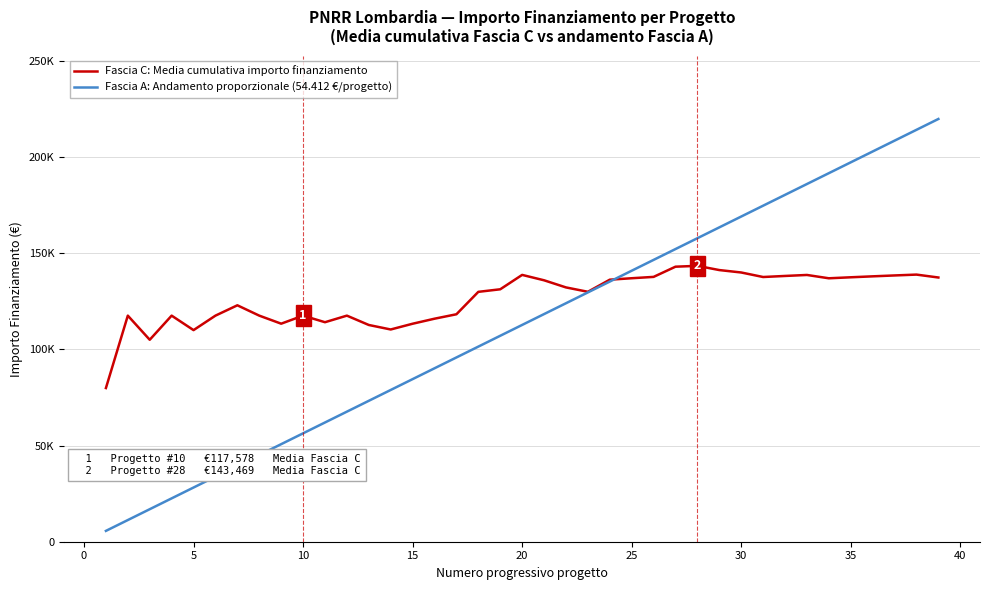

Is this an area chart (filled region under the line)?

No